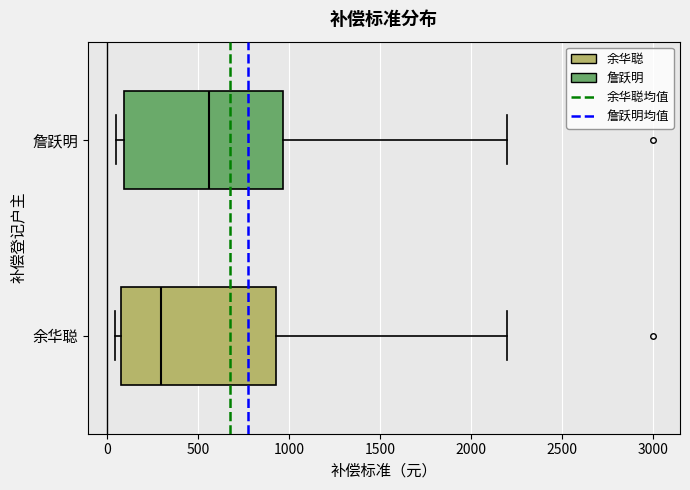

Reading bottom to top, transcribe this box plot: for each box, give where its median line is, the range the box spans, and where its two whiskers end, as read against the x-axis. The values are not printed on the chart, so give them approximately, as read against the axis.

余华聪: median 300, box 100 to 950, whiskers 50 to 2200
詹跃明: median 550, box 100 to 950, whiskers 50 to 2200